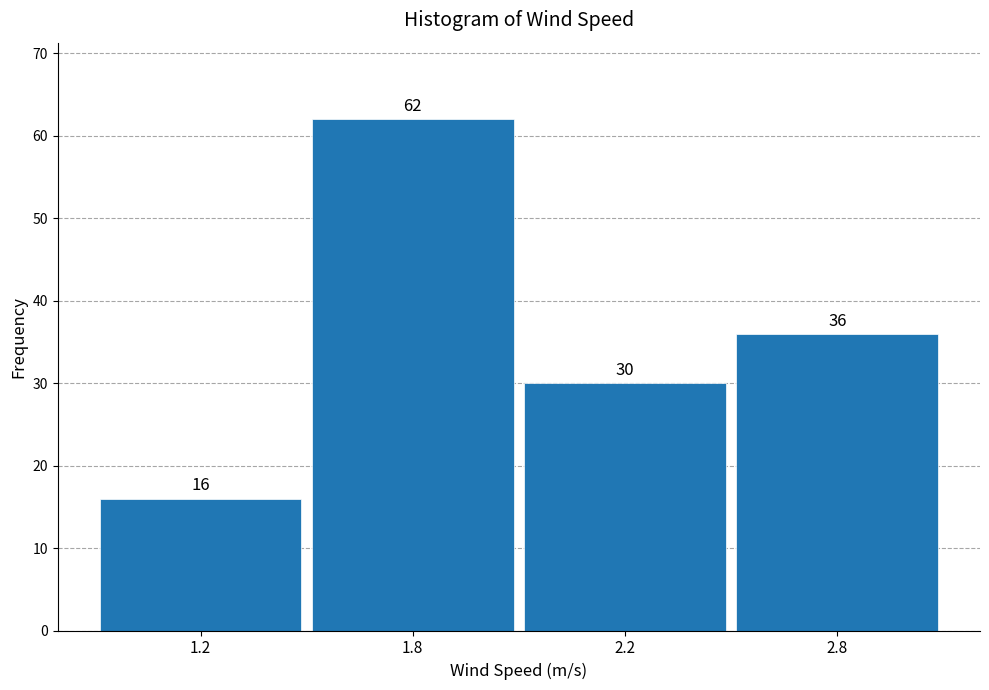

Reading left to right, what are all the values shown in this chart?

1.2=16	1.8=62	2.2=30	2.8=36